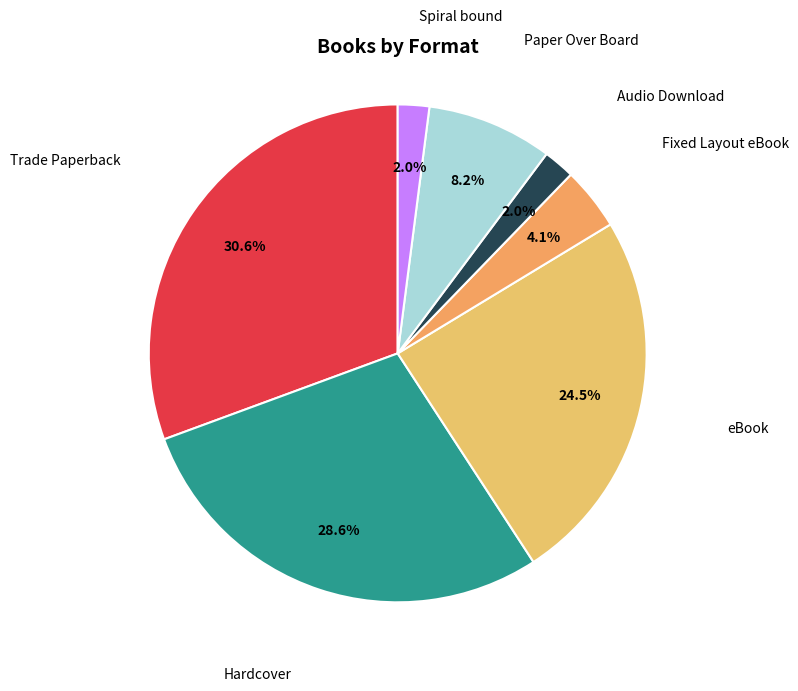

Count the number of slices in the pie.

7